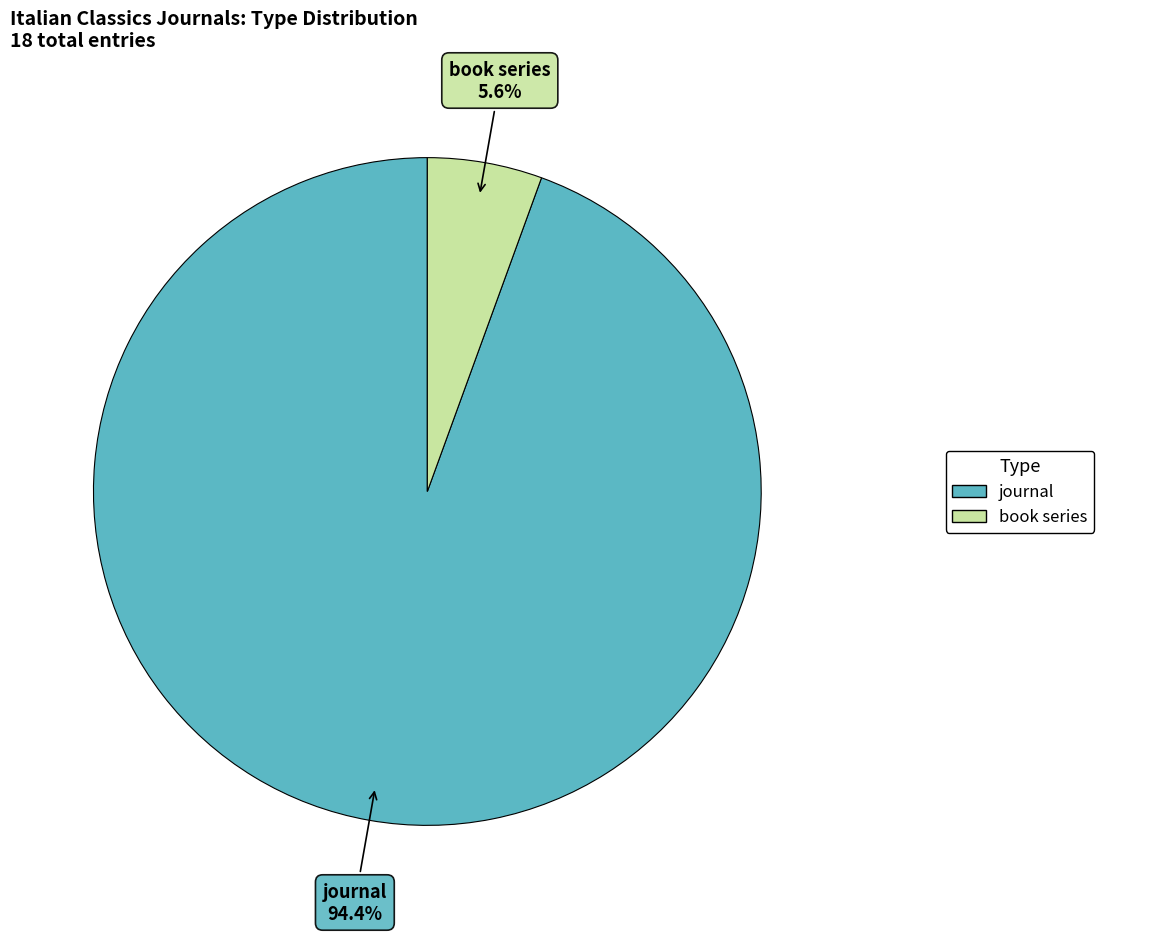

Combined, do journal and book series account for over 50%?

Yes